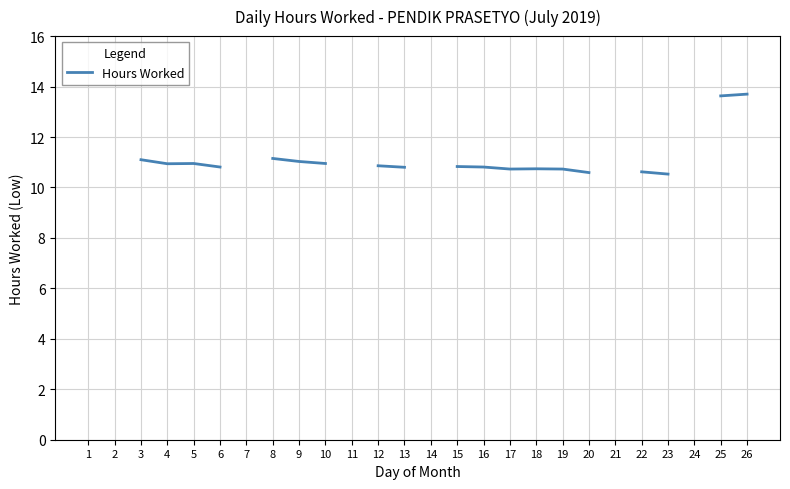

Which category has the lowest value across all series?

23